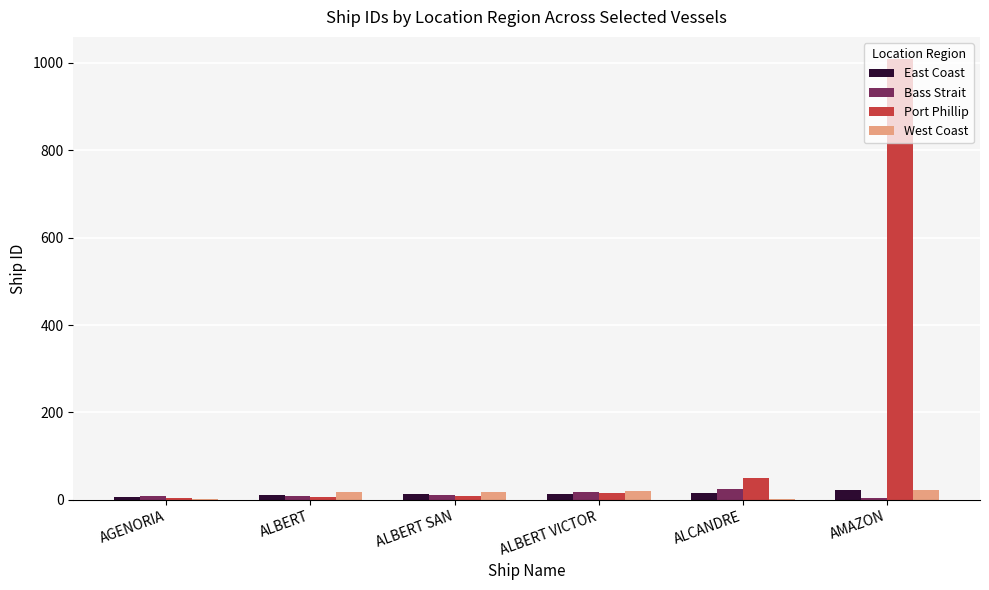

What are all the series names shown in the legend?

East Coast, Bass Strait, Port Phillip, West Coast